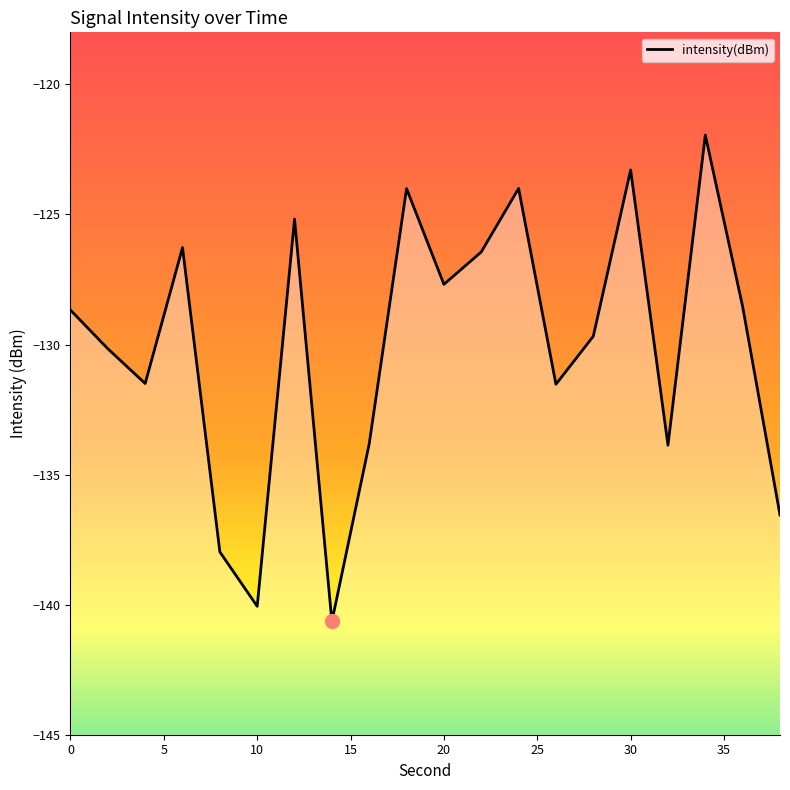

The chart shows a value of -124.0 at 18. True or false?

True